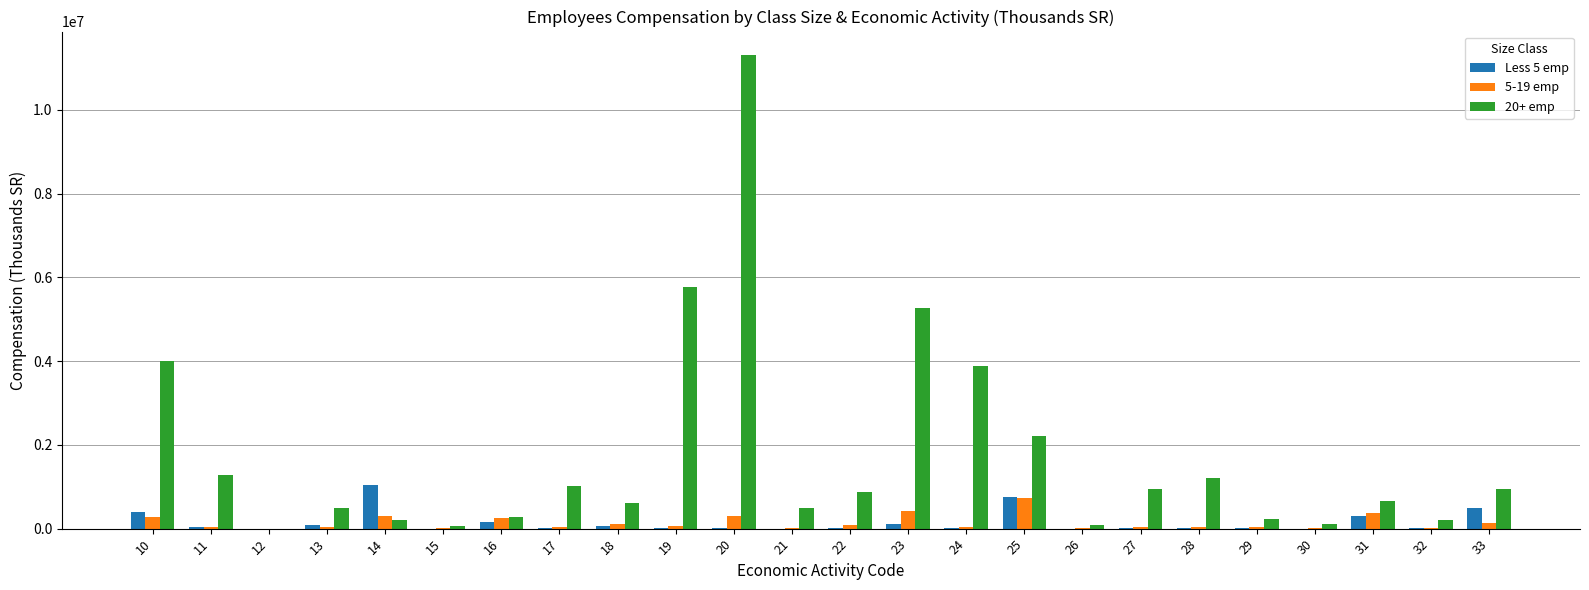

At which category is the sum across all series the highest?

20